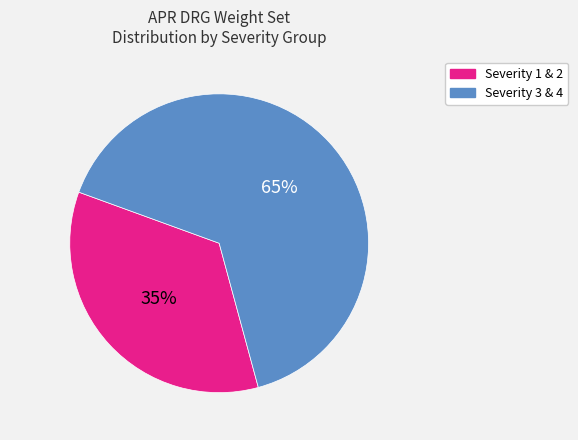

To the nearest percent, what is the difference between the largest and smallest slice percentages?

30%